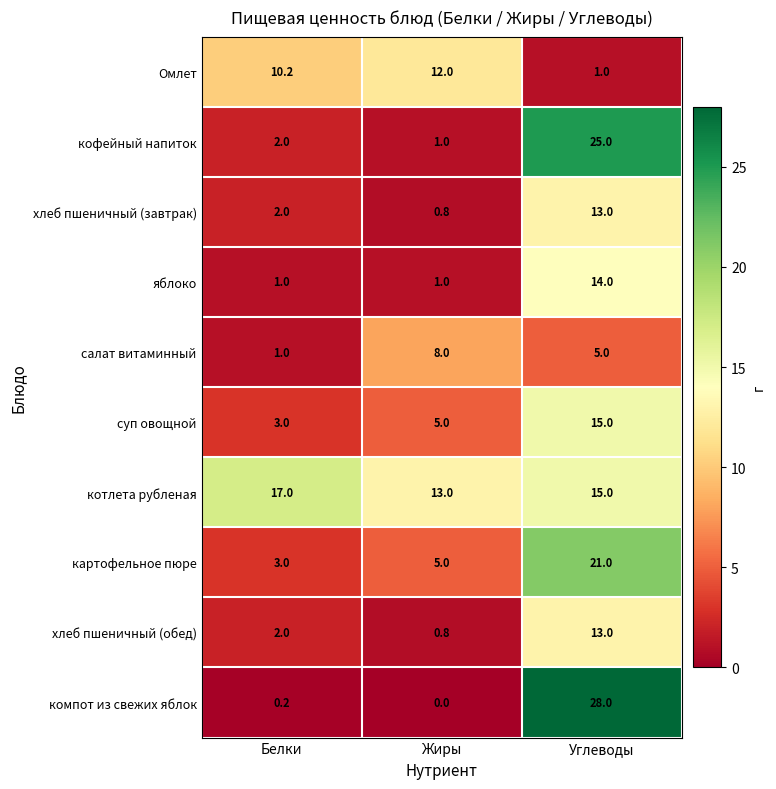

Which label corresponds to the smallest value in the chart?

Жиры